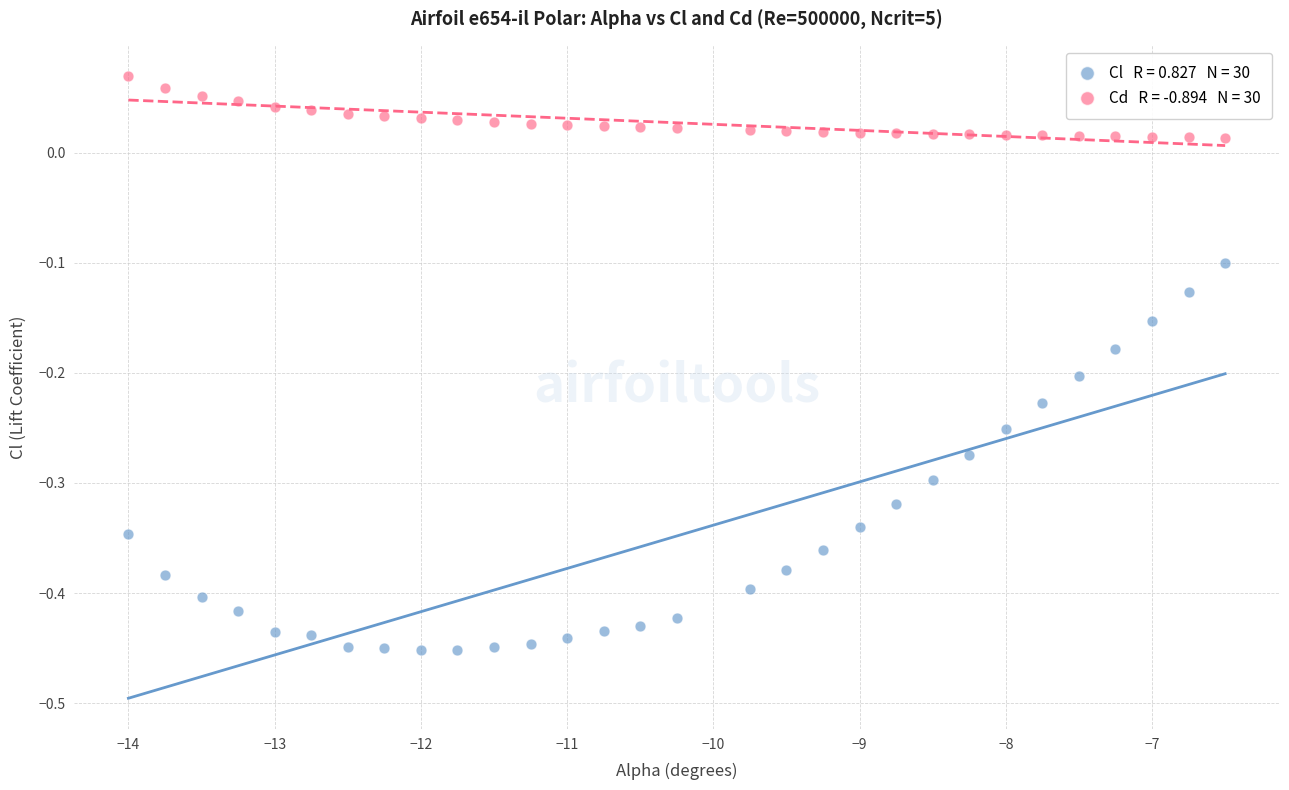

Across all data points, what is the range of X values (max minus min)?

7.5